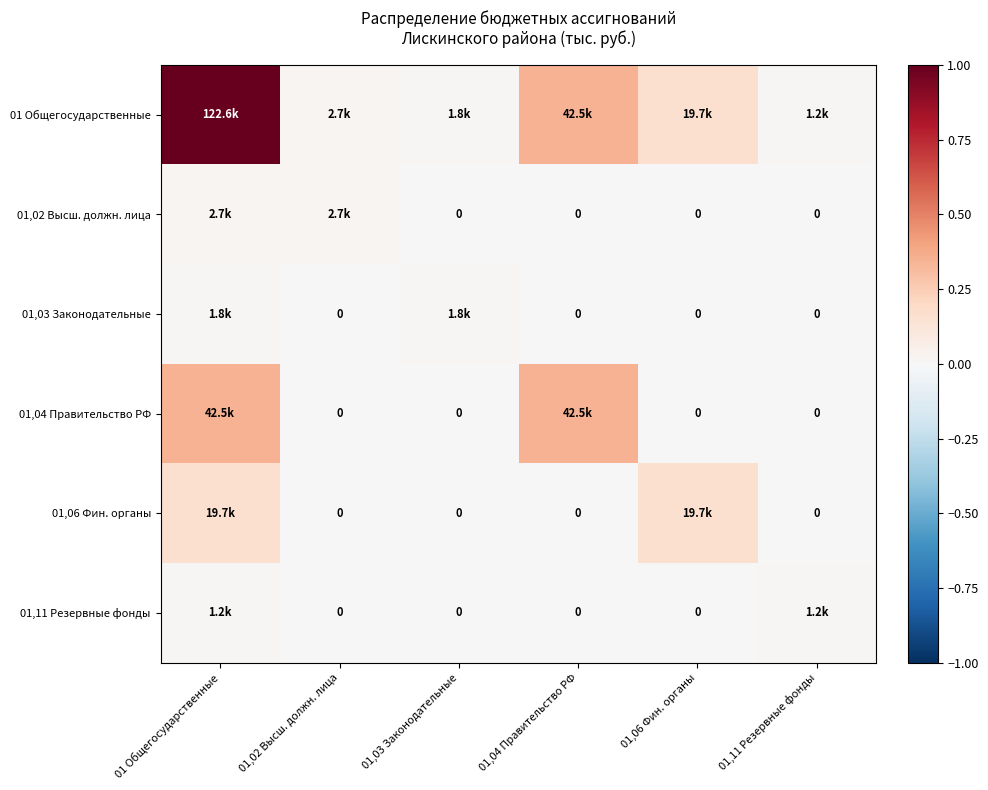

True or false: 01,11 Резервные фонды has a value of -0.0 at 01,03 Законодательные.

False